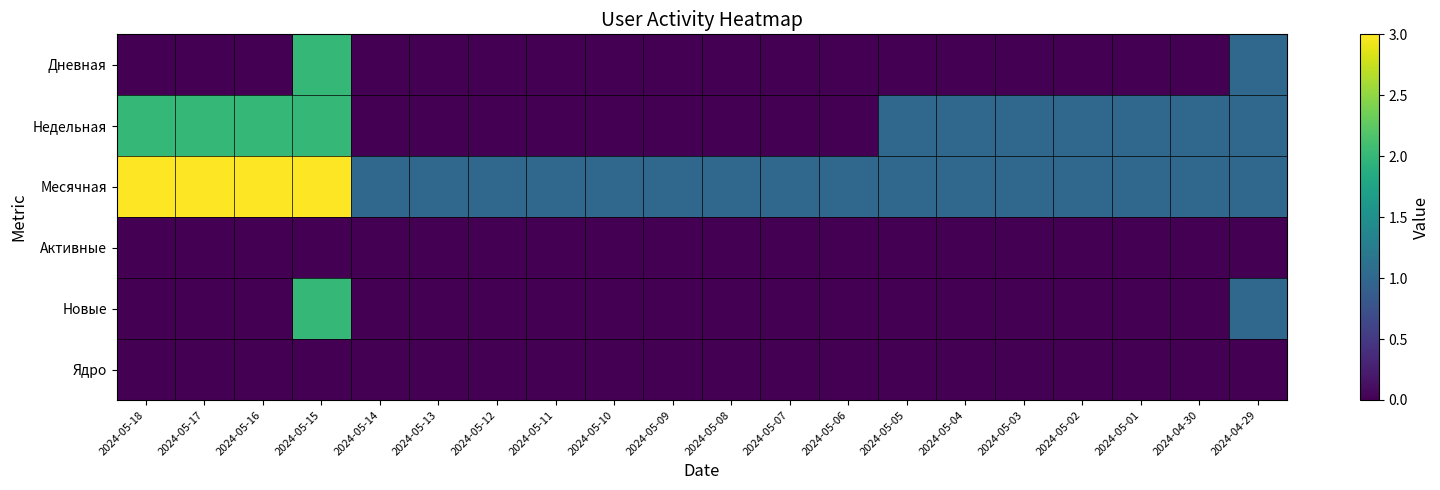

Reading left to right, extract all data points from this chart.

Дневная: 2024-05-18=0	2024-05-17=0	2024-05-16=0	2024-05-15=2	2024-05-14=0	2024-05-13=0	2024-05-12=0	2024-05-11=0	2024-05-10=0	2024-05-09=0	2024-05-08=0	2024-05-07=0	2024-05-06=0	2024-05-05=0	2024-05-04=0	2024-05-03=0	2024-05-02=0	2024-05-01=0	2024-04-30=0	2024-04-29=1
Недельная: 2024-05-18=2	2024-05-17=2	2024-05-16=2	2024-05-15=2	2024-05-14=0	2024-05-13=0	2024-05-12=0	2024-05-11=0	2024-05-10=0	2024-05-09=0	2024-05-08=0	2024-05-07=0	2024-05-06=0	2024-05-05=1	2024-05-04=1	2024-05-03=1	2024-05-02=1	2024-05-01=1	2024-04-30=1	2024-04-29=1
Месячная: 2024-05-18=3	2024-05-17=3	2024-05-16=3	2024-05-15=3	2024-05-14=1	2024-05-13=1	2024-05-12=1	2024-05-11=1	2024-05-10=1	2024-05-09=1	2024-05-08=1	2024-05-07=1	2024-05-06=1	2024-05-05=1	2024-05-04=1	2024-05-03=1	2024-05-02=1	2024-05-01=1	2024-04-30=1	2024-04-29=1
Активные: 2024-05-18=0	2024-05-17=0	2024-05-16=0	2024-05-15=0	2024-05-14=0	2024-05-13=0	2024-05-12=0	2024-05-11=0	2024-05-10=0	2024-05-09=0	2024-05-08=0	2024-05-07=0	2024-05-06=0	2024-05-05=0	2024-05-04=0	2024-05-03=0	2024-05-02=0	2024-05-01=0	2024-04-30=0	2024-04-29=0
Новые: 2024-05-18=0	2024-05-17=0	2024-05-16=0	2024-05-15=2	2024-05-14=0	2024-05-13=0	2024-05-12=0	2024-05-11=0	2024-05-10=0	2024-05-09=0	2024-05-08=0	2024-05-07=0	2024-05-06=0	2024-05-05=0	2024-05-04=0	2024-05-03=0	2024-05-02=0	2024-05-01=0	2024-04-30=0	2024-04-29=1
Ядро: 2024-05-18=0	2024-05-17=0	2024-05-16=0	2024-05-15=0	2024-05-14=0	2024-05-13=0	2024-05-12=0	2024-05-11=0	2024-05-10=0	2024-05-09=0	2024-05-08=0	2024-05-07=0	2024-05-06=0	2024-05-05=0	2024-05-04=0	2024-05-03=0	2024-05-02=0	2024-05-01=0	2024-04-30=0	2024-04-29=0